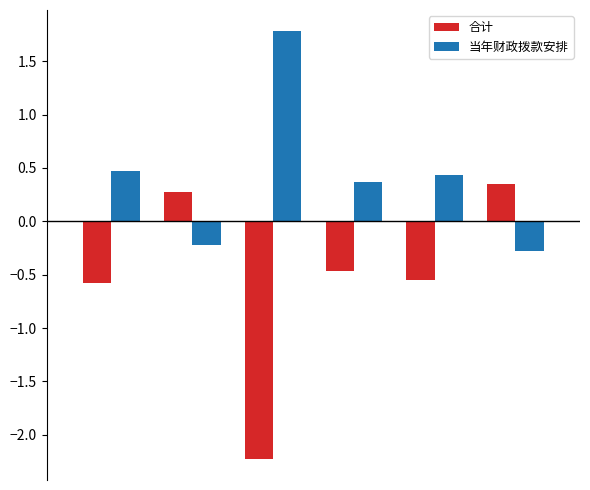

What is the maximum value for 当年财政拨款安排?

1.8